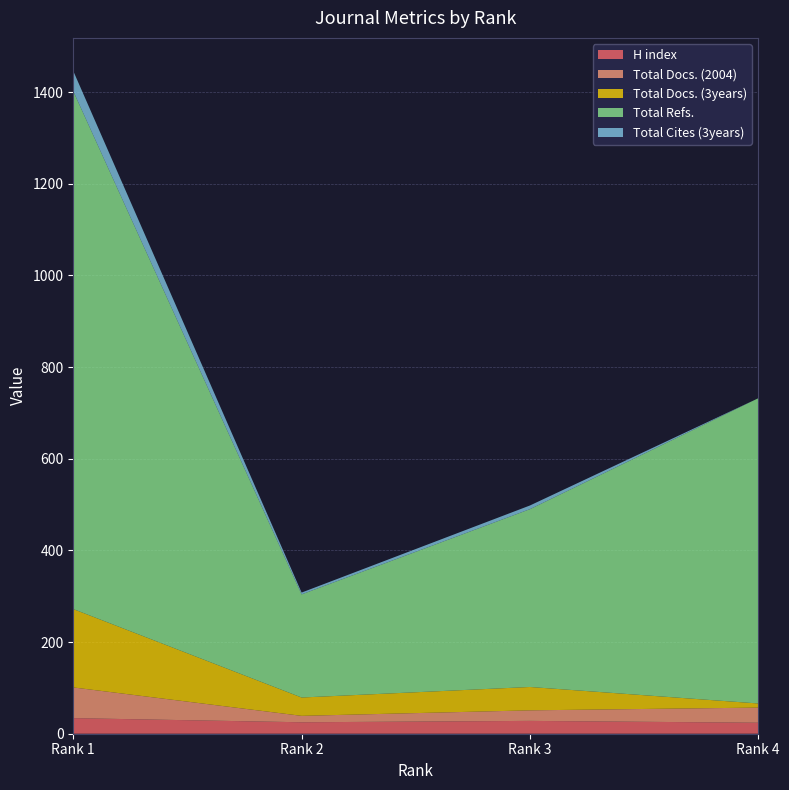

Reading right to left, list all the values displayed in this chart.

H index: 24	28	25	34
Total Docs. (2004): 33	23	14	67
Total Docs. (3years): 9	51	40	171
Total Refs.: 666	388	225	1130
Total Cites (3years): 0	8	4	44